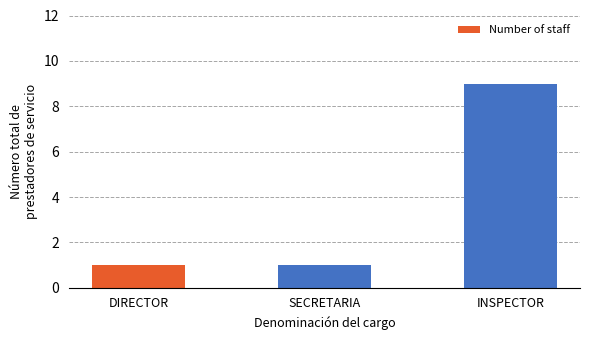

Read the value at INSPECTOR.

9